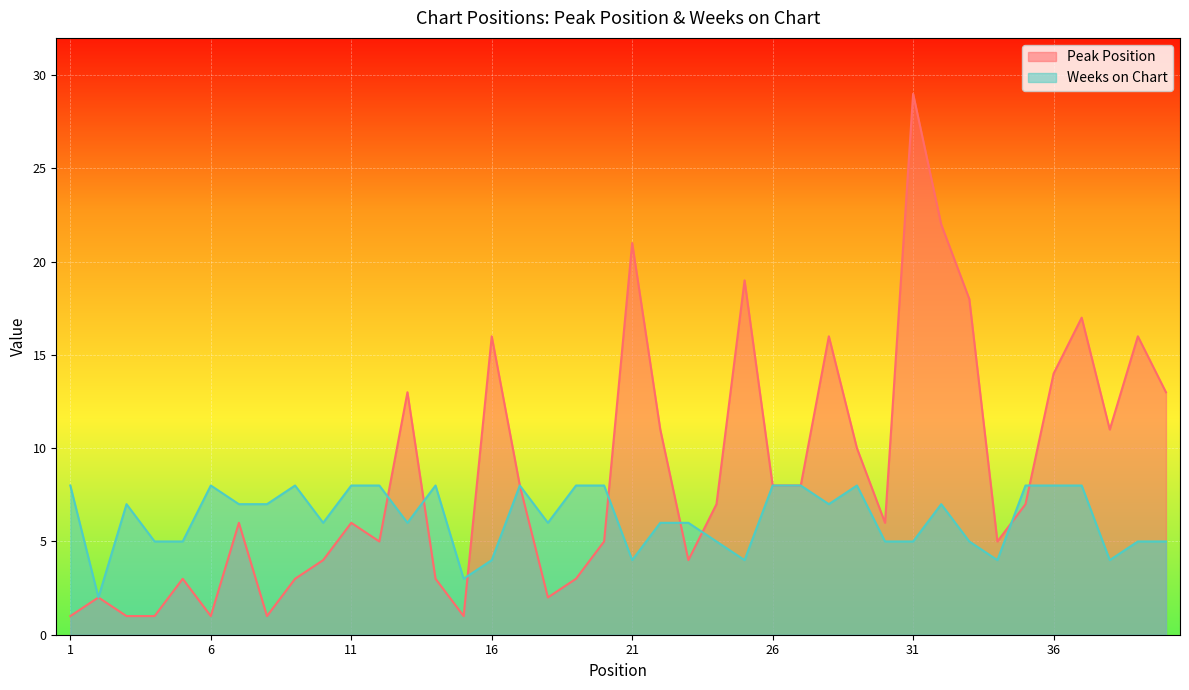

Which series changed the most between 12 and 31?

Peak Position